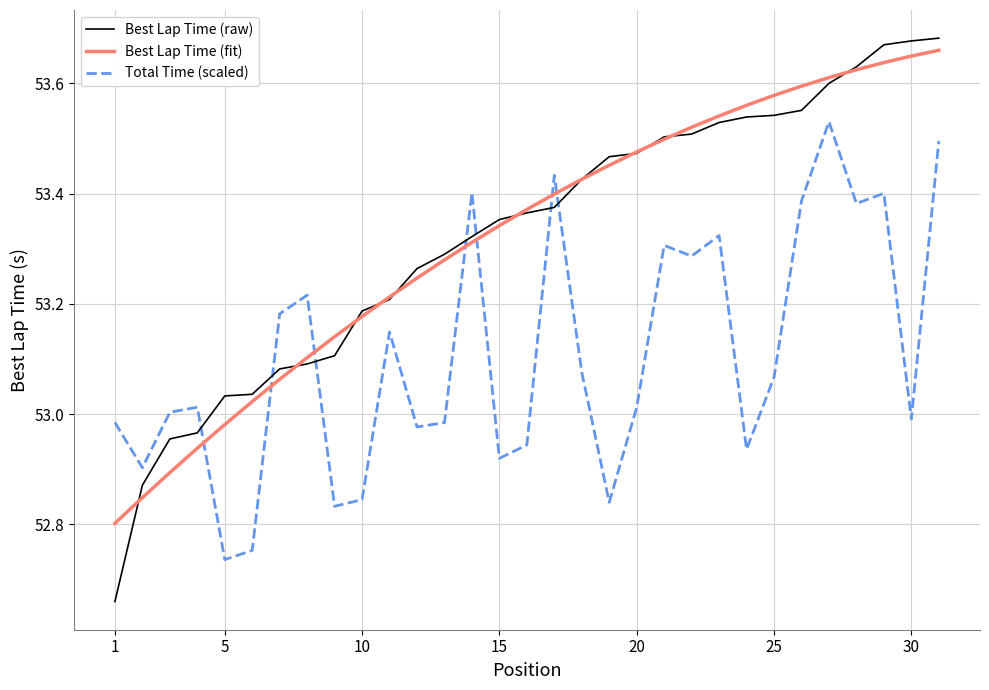

Which series has the largest range (max minus min)?

Best Lap Time (raw)